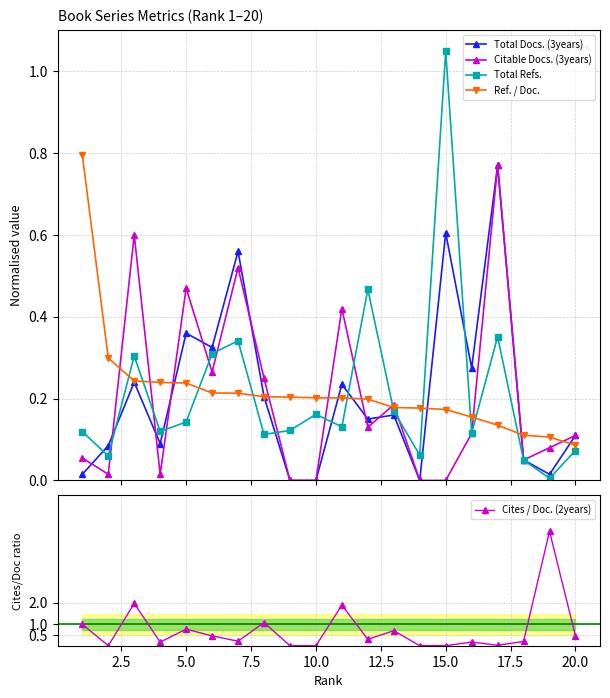

What are all the series names shown in the legend?

Total Docs. (3years), Citable Docs. (3years), Total Refs., Ref. / Doc., Cites / Doc. (2years)